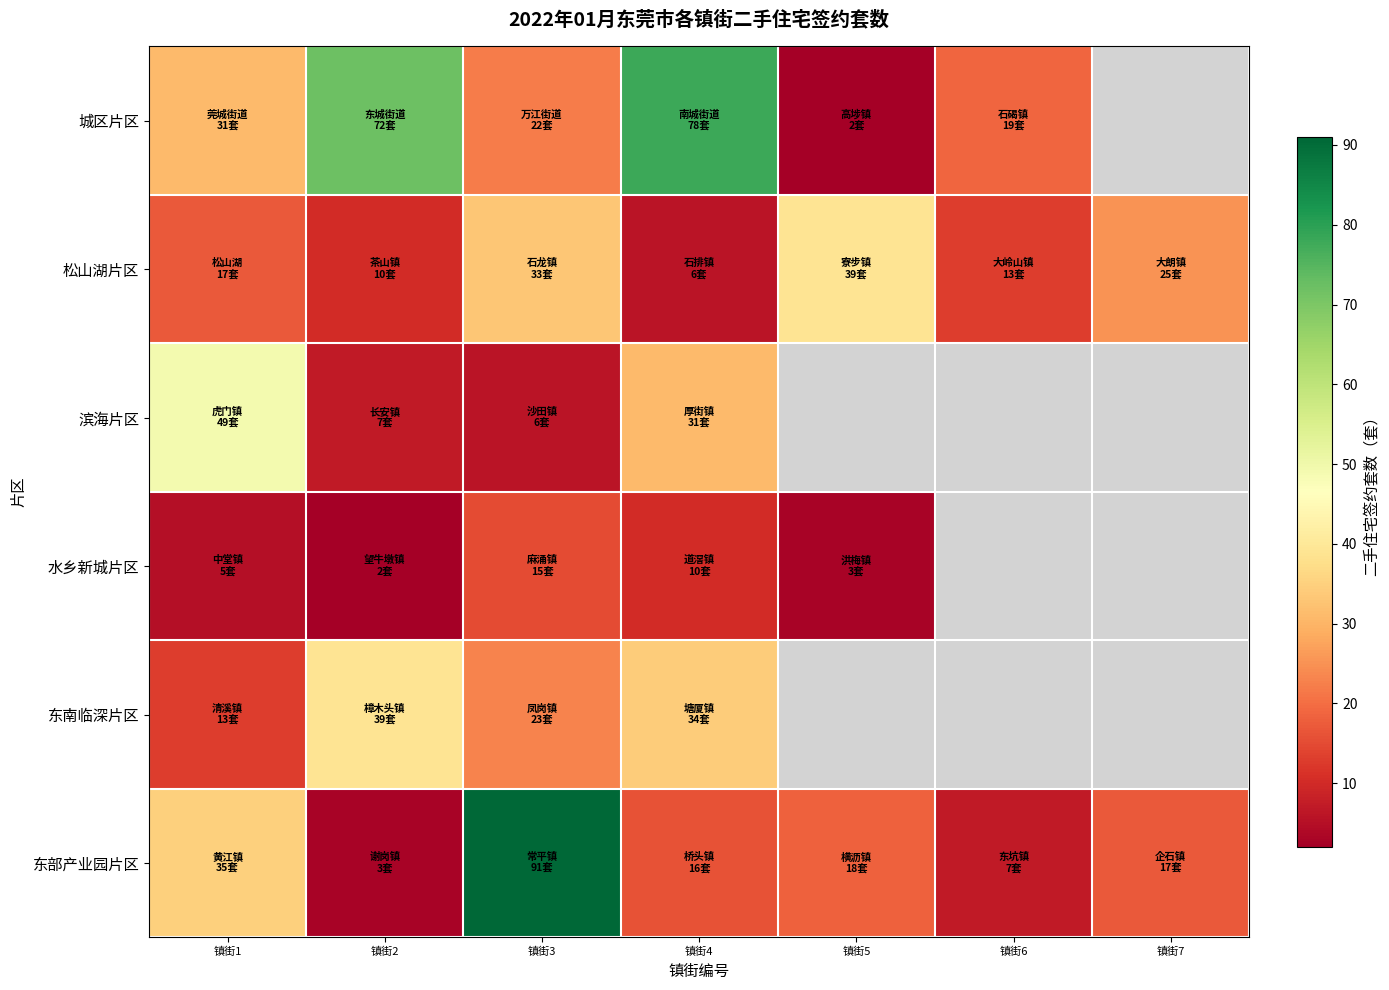

Which series has the widest spread of values?

东部产业园片区